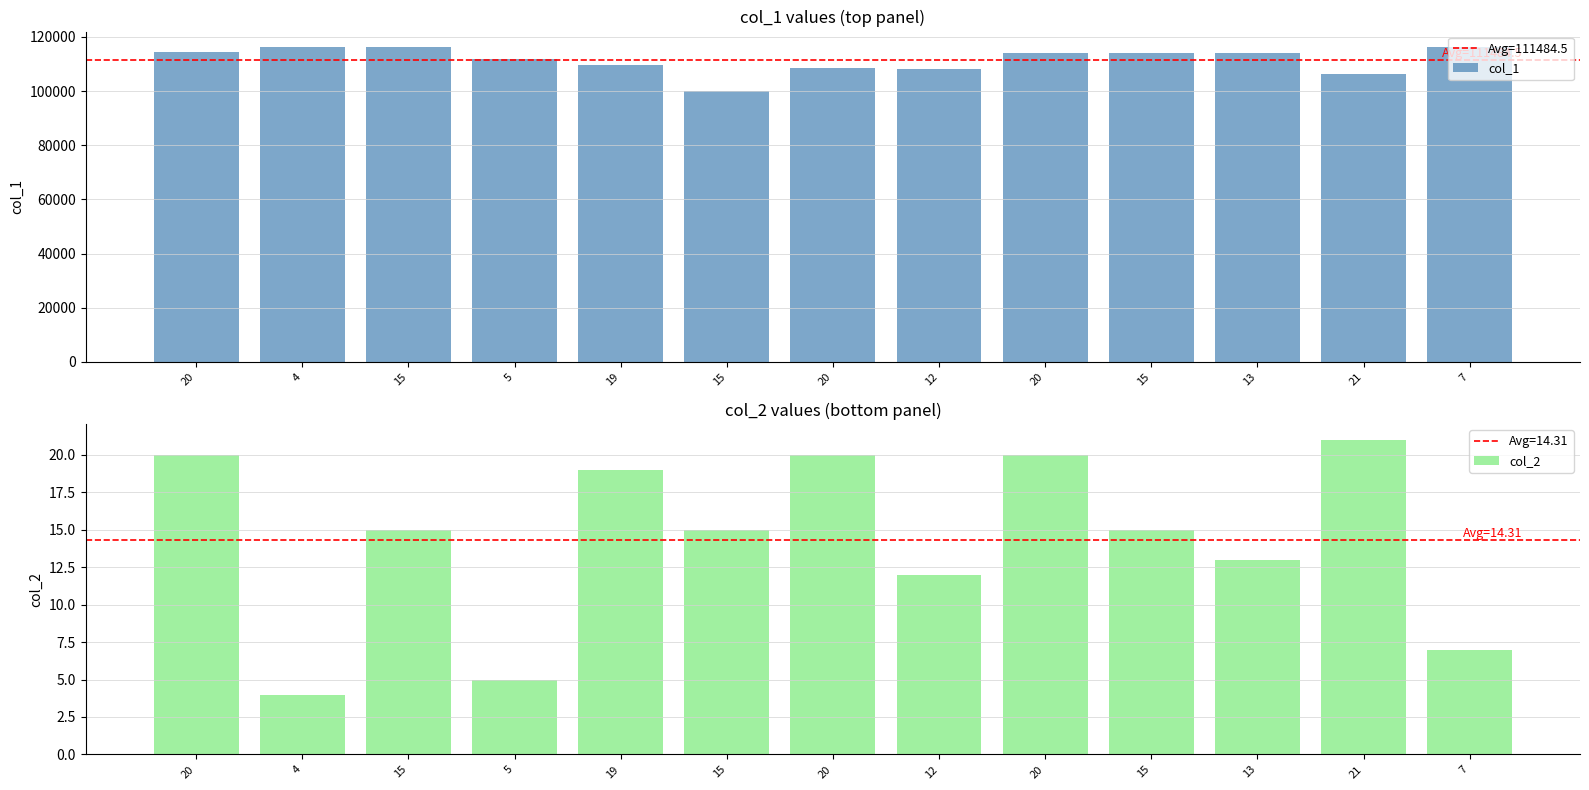

Reading left to right, transcribe all the data shown in this chart.

col_1: 114267	116145	116169	111806	109654	100065	108445	108131	114086	114094	114086	106182	116169
col_2: 20	4	15	5	19	15	20	12	20	15	13	21	7